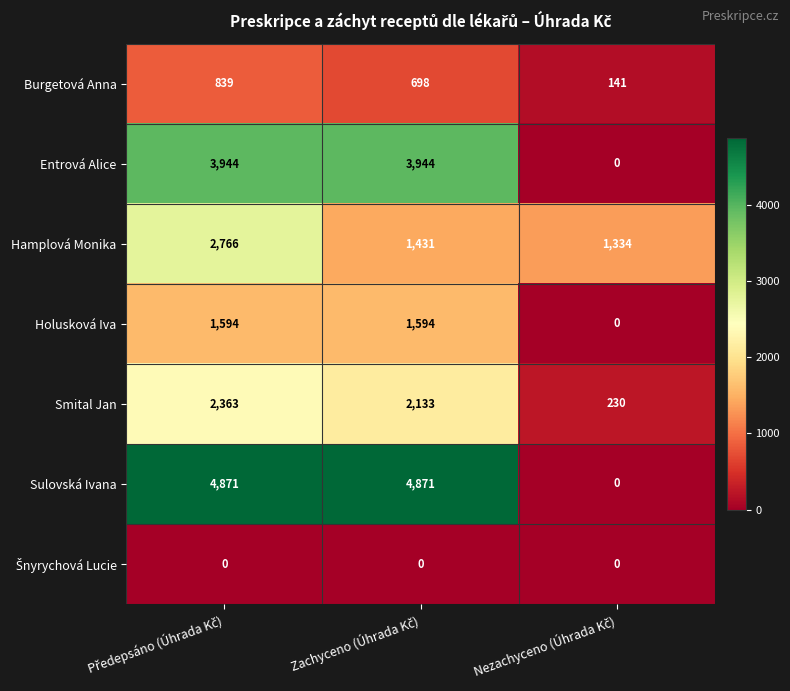

What is the average value of the Entrová Alice series?

2629